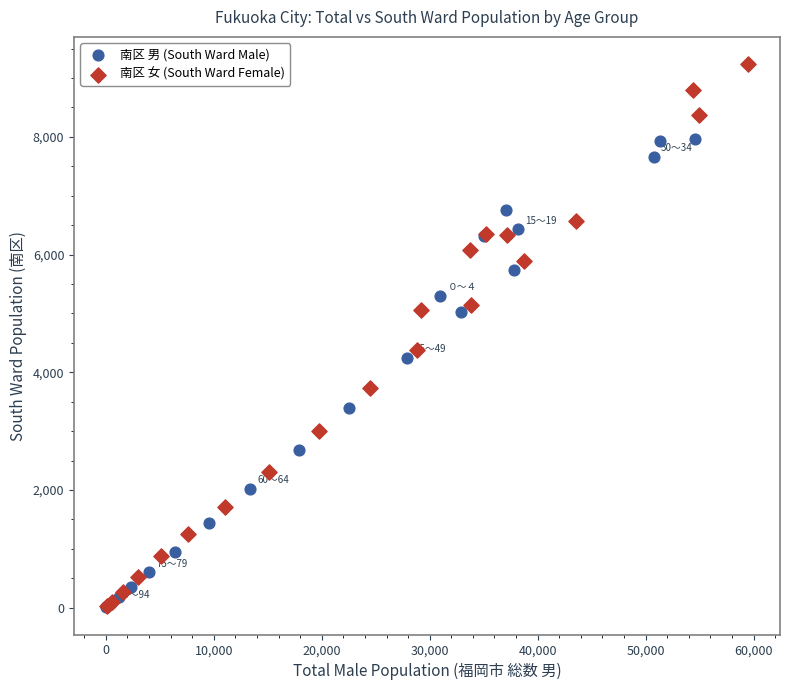

Which series has the widest spread of Y values?

南区 女 (South Ward Female)